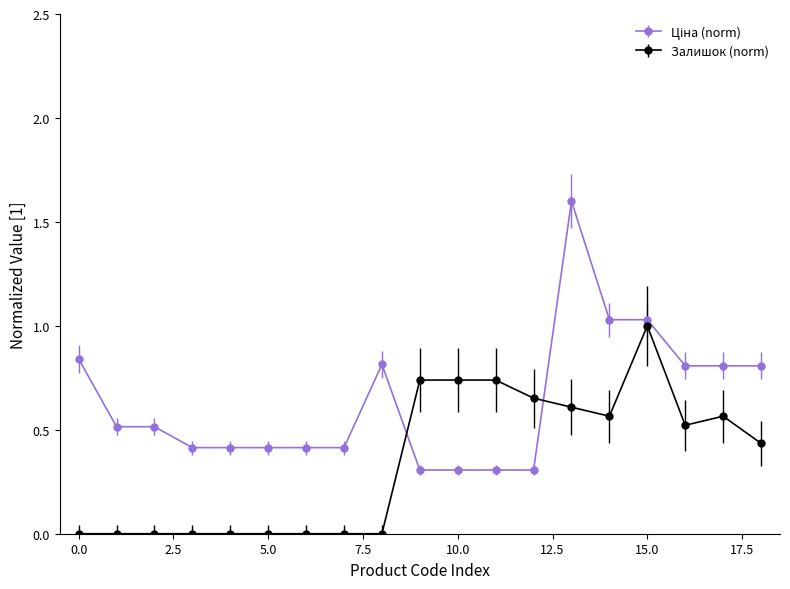

True or false: Залишок (norm) has more than 0 interior local peaks.

True